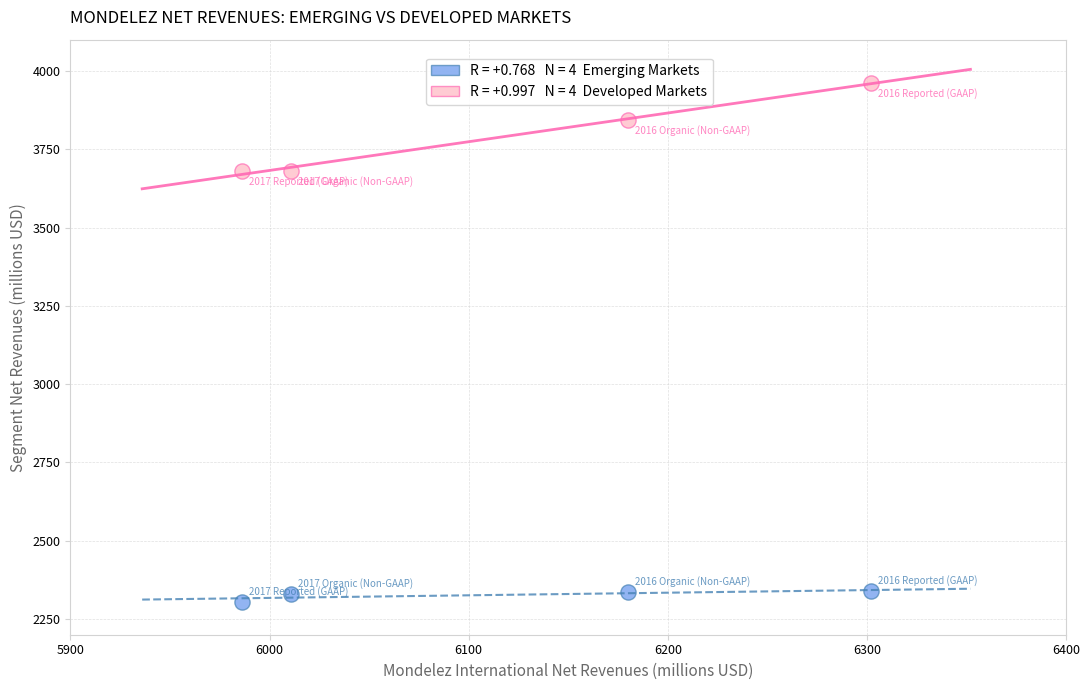

Across all data points, what is the average X value?

6120